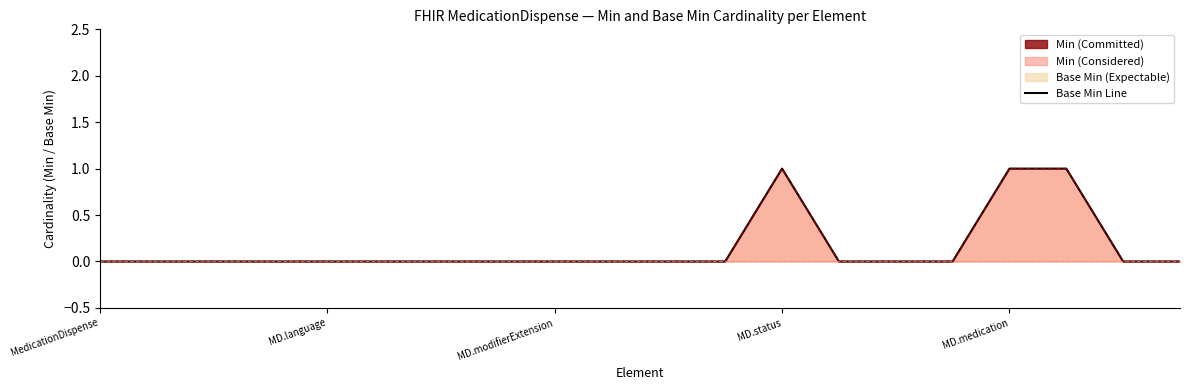

Does the chart display data point markers on the line(s)?

No